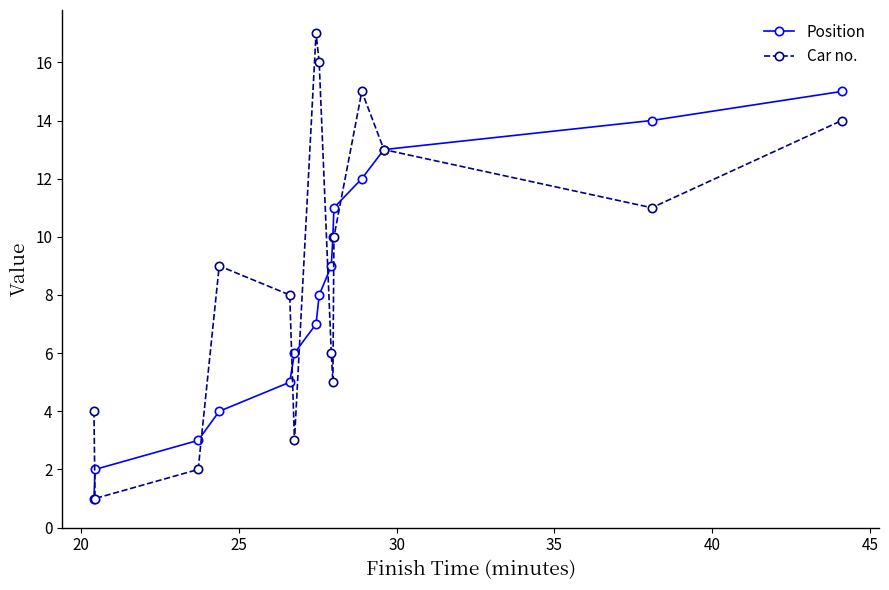

Which series has the largest total across all categories?

Car no.